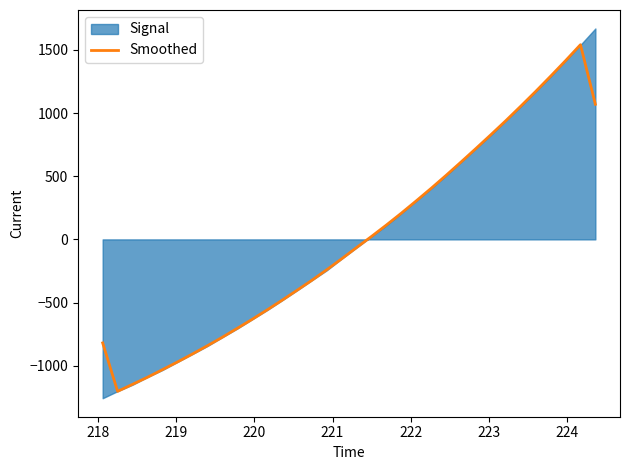

What is the maximum value for Smoothed?

1540.7